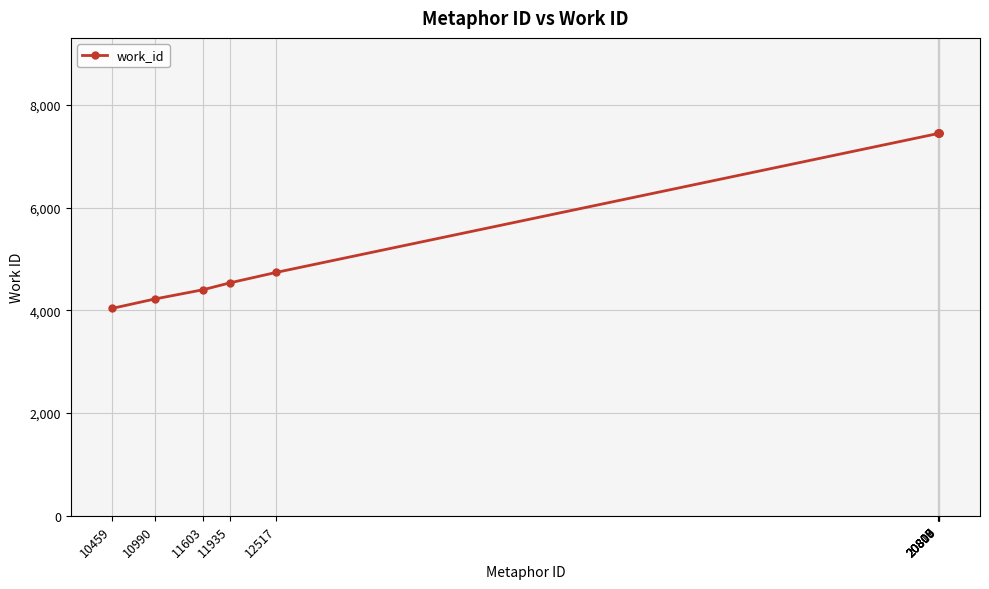

The value at 20810 is 7446. True or false?

True